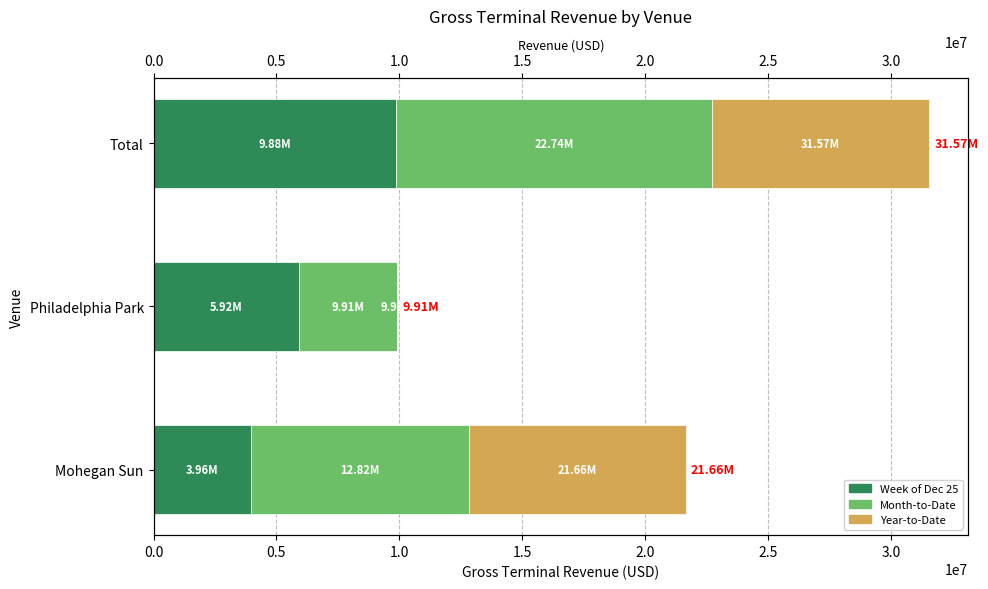

What value does the Week of Dec 25 series have at Mohegan Sun?

3958357.2